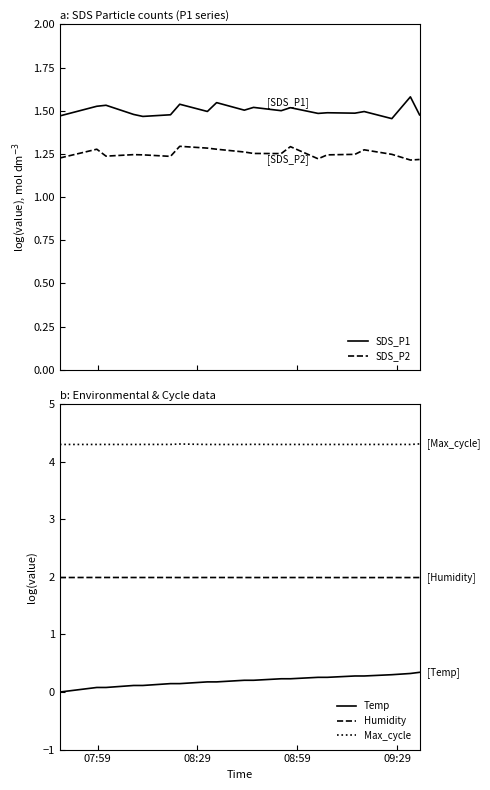

Which series has the widest spread of values?

Temp